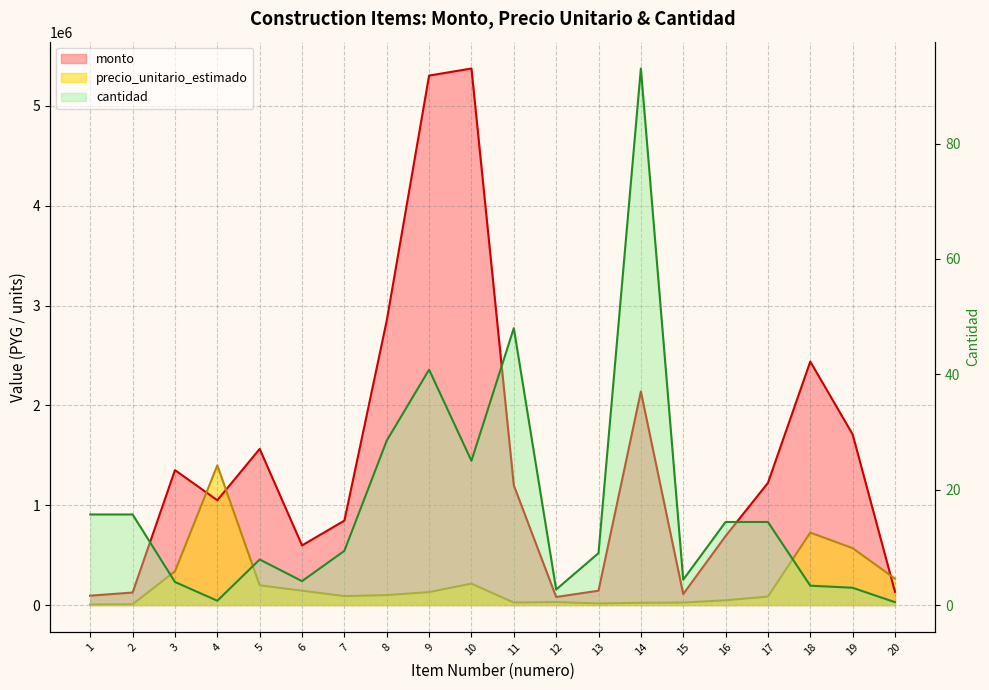

What is the approximate value of precio_unitario_estimado at 3?

338000.0